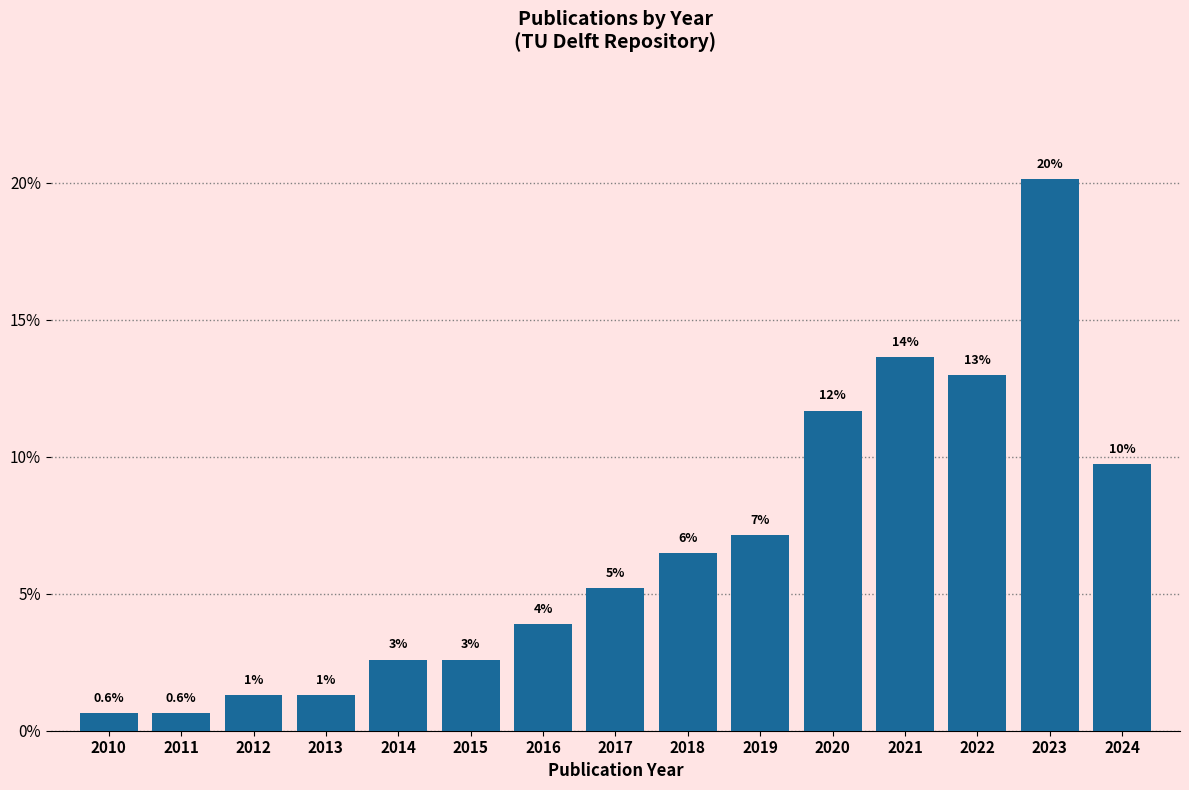

Are the bars horizontal?

No